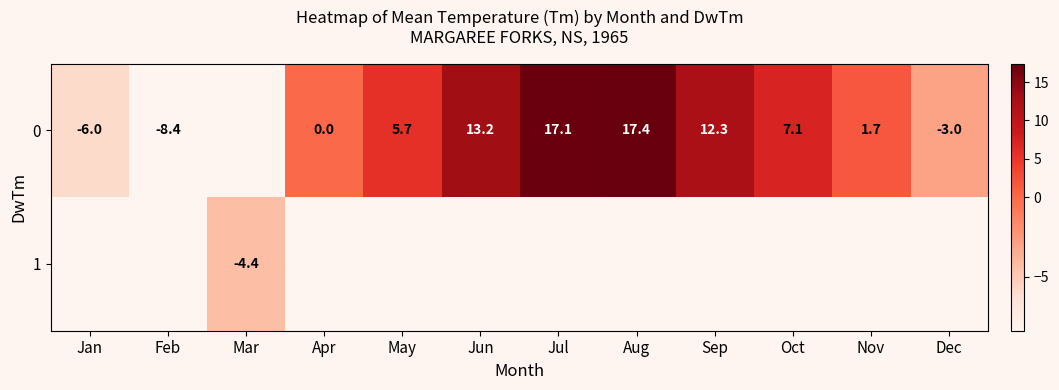

How many distinct data groups are displayed?

2